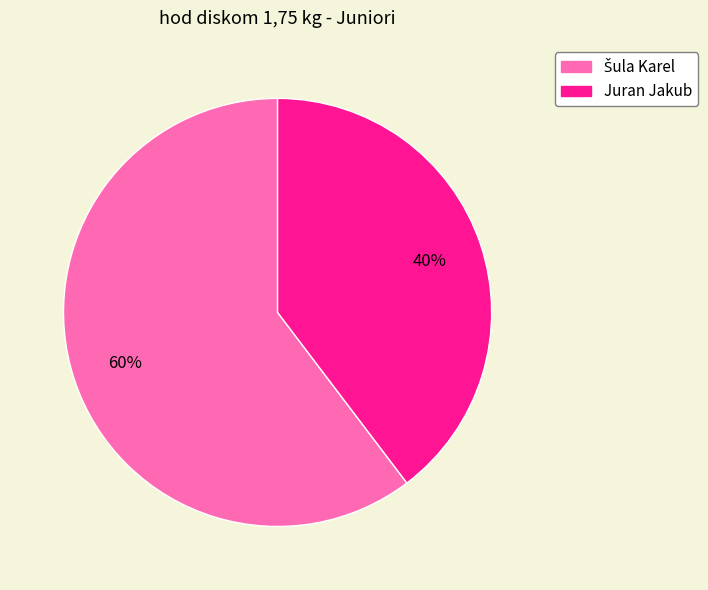

To the nearest percent, what percentage of the pie is Juran Jakub?

40%